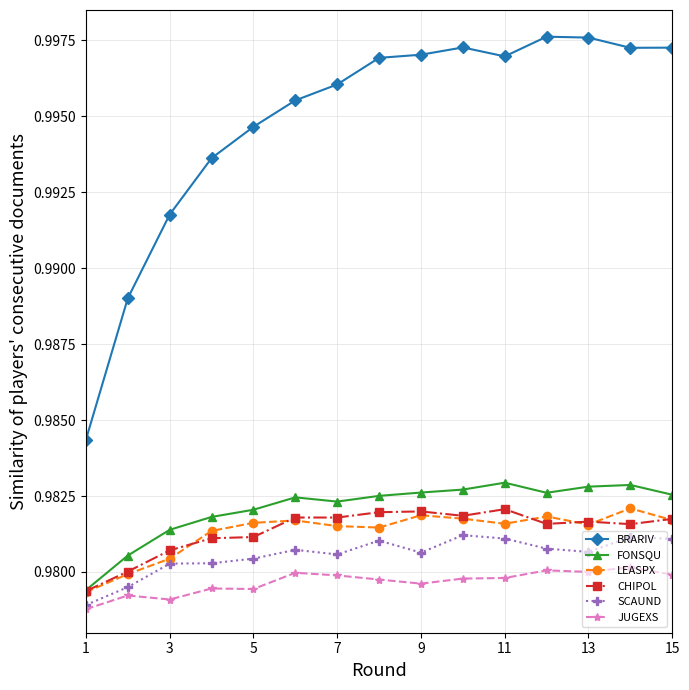

Count the number of categories in the chart.

15